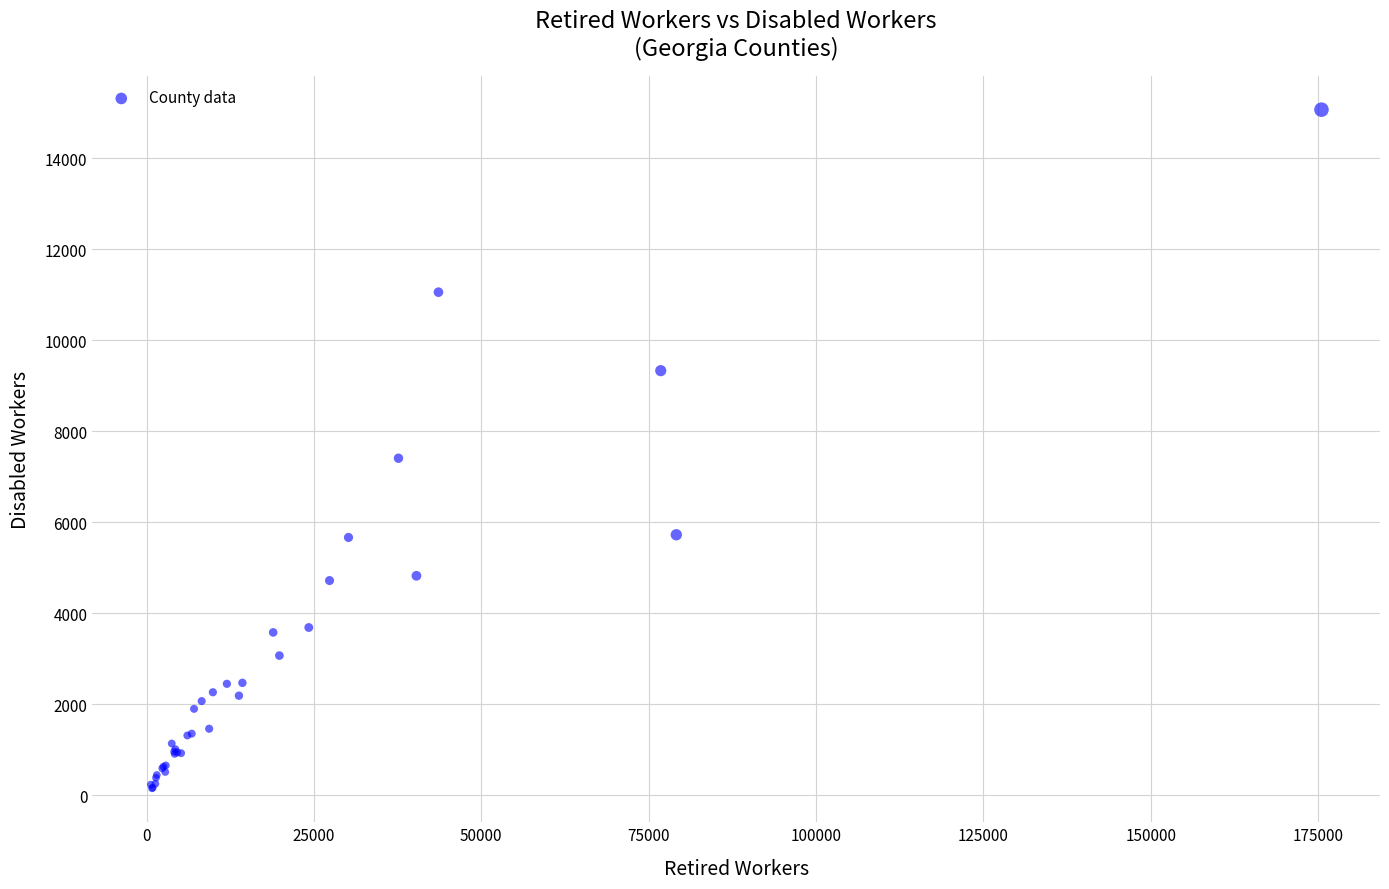

What Y value in the scatter plot is closest to 7610?

7407